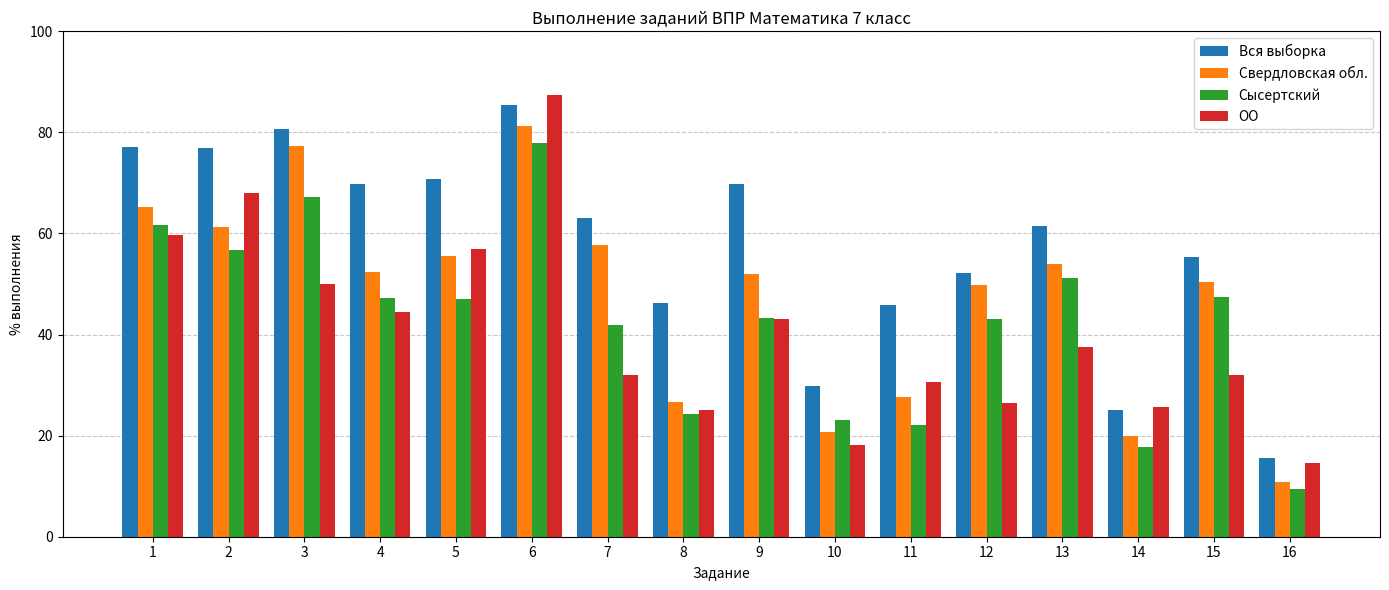

True or false: Вся выборка has a value of 45.9 at 11.

True